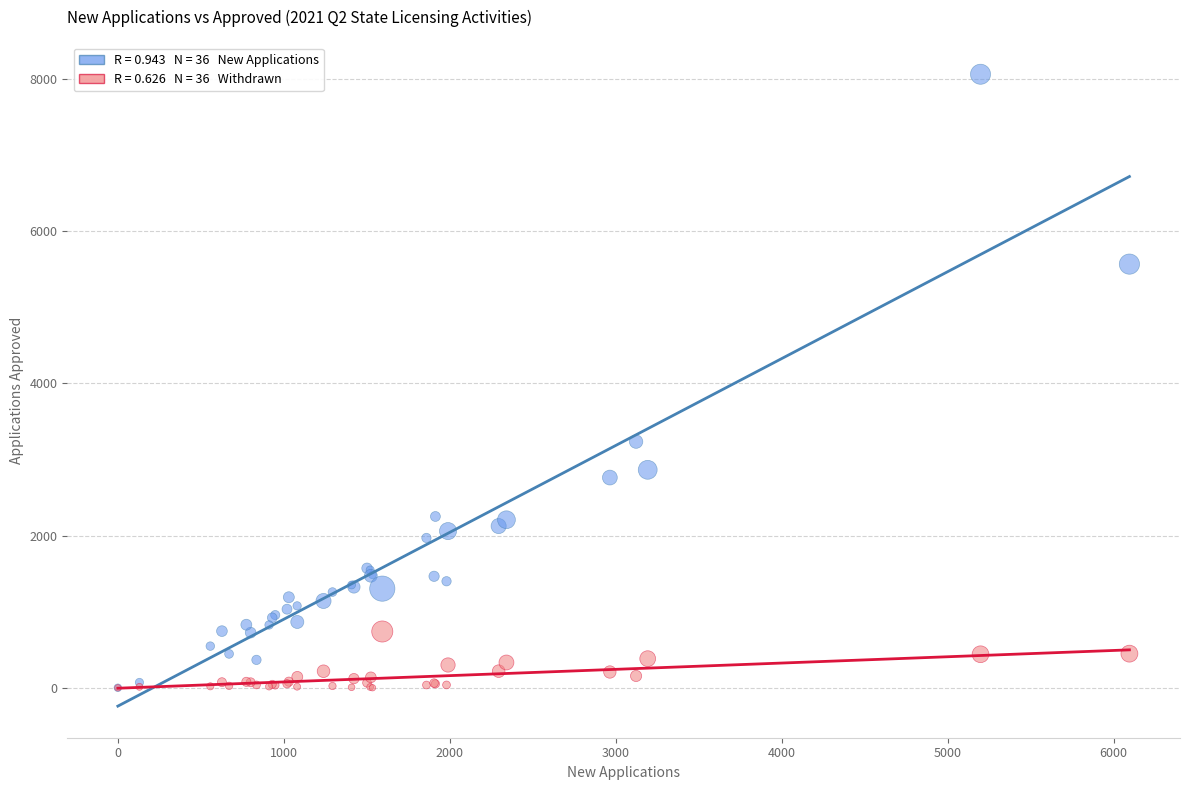

Across all series, what Y value is closest to 4030?

3234